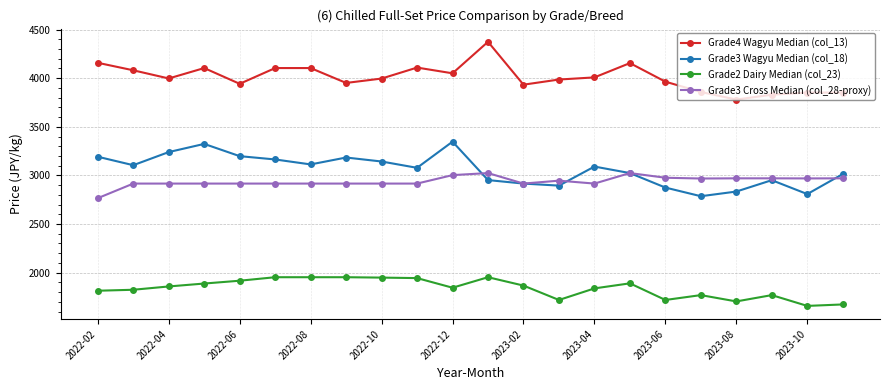

True or false: Grade4 Wagyu Median (col_13) has more than 0 points higher than both neighbors.

True